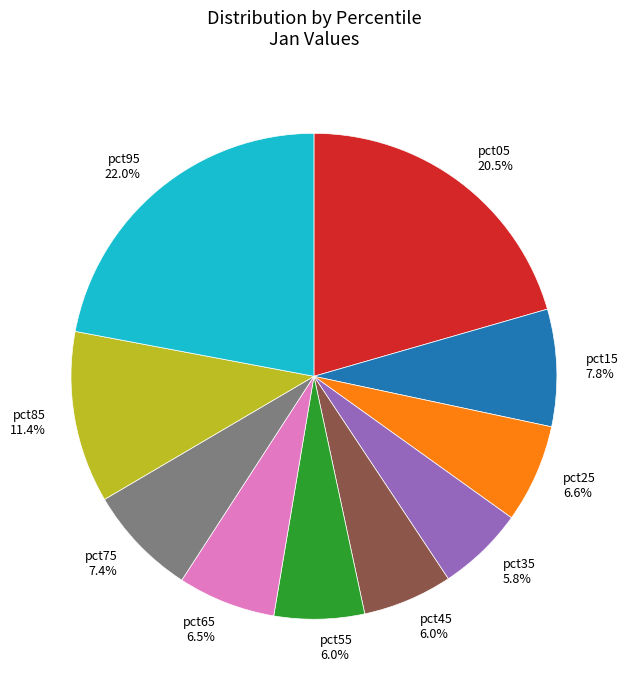

To the nearest percent, what is the difference between the largest and smallest slice percentages?

16%